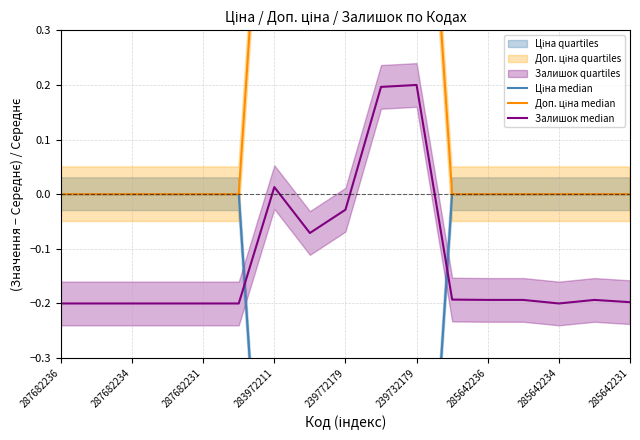

The Залишок median series shows -0.2 at 285642236. True or false?

True